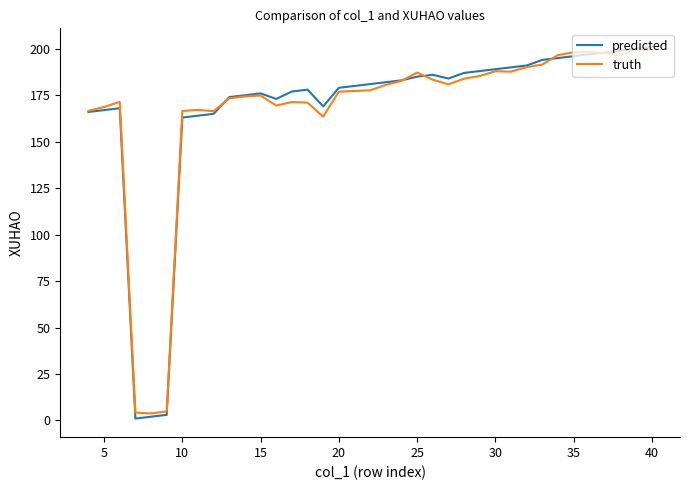

Which series has the largest range (max minus min)?

predicted